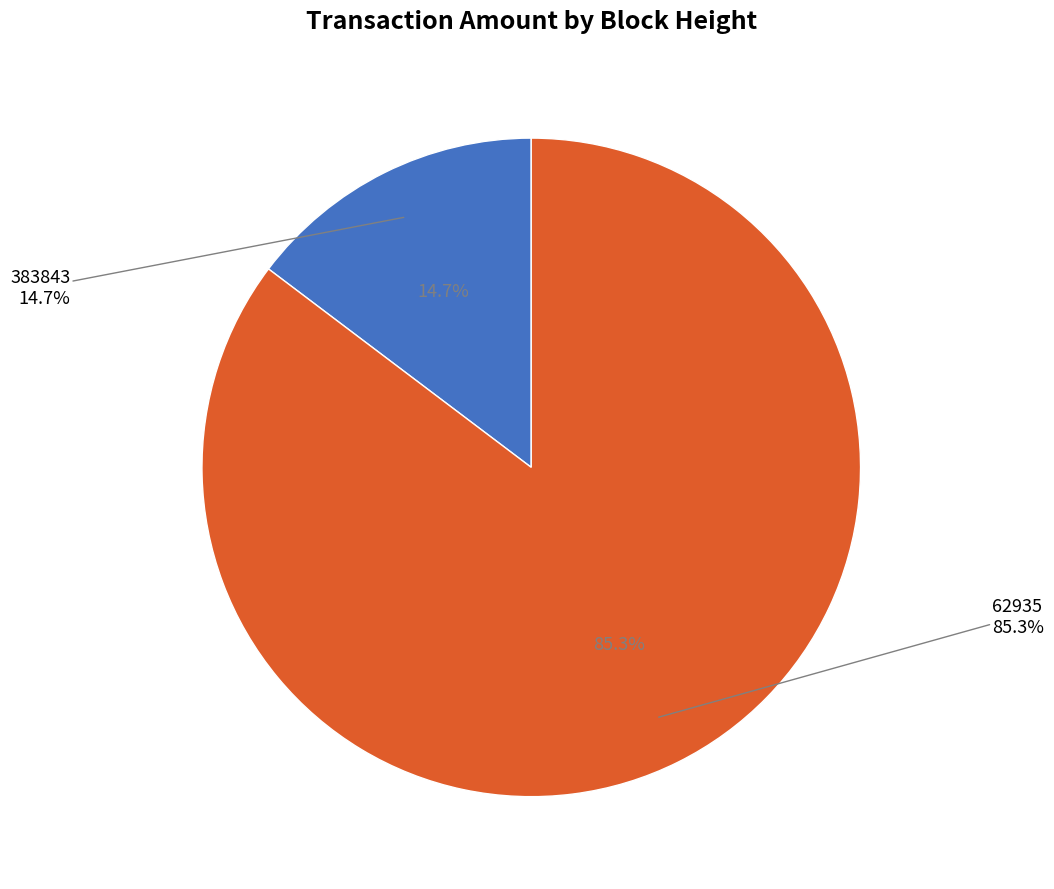

What is the change in value from 383843 to 62935?

+13992173816217903104